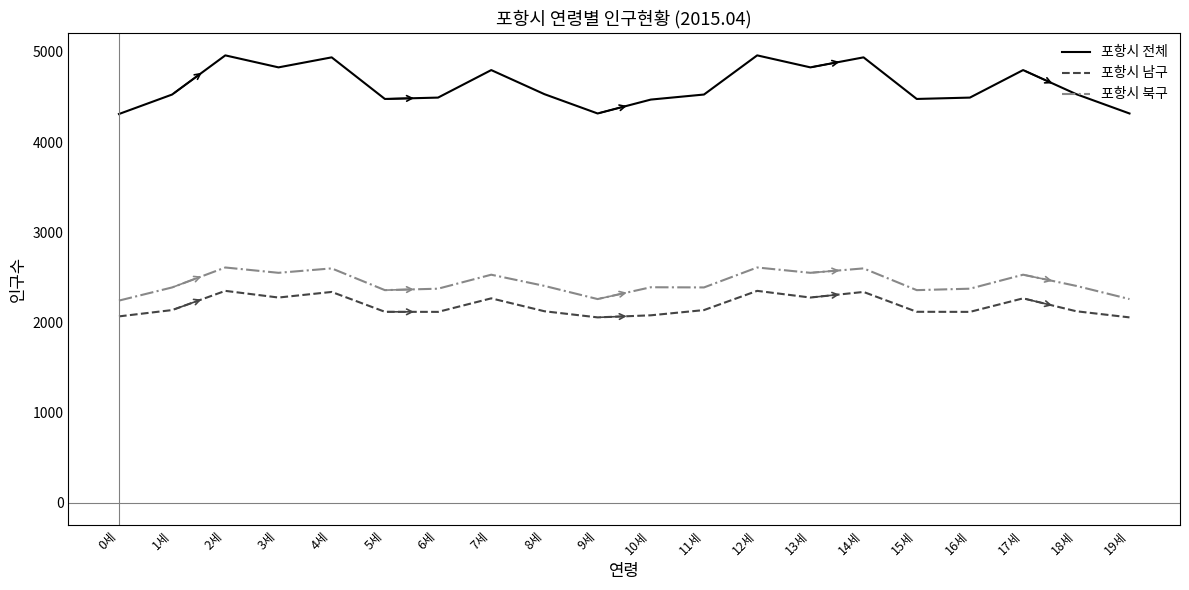

Does the chart display data point markers on the line(s)?

No